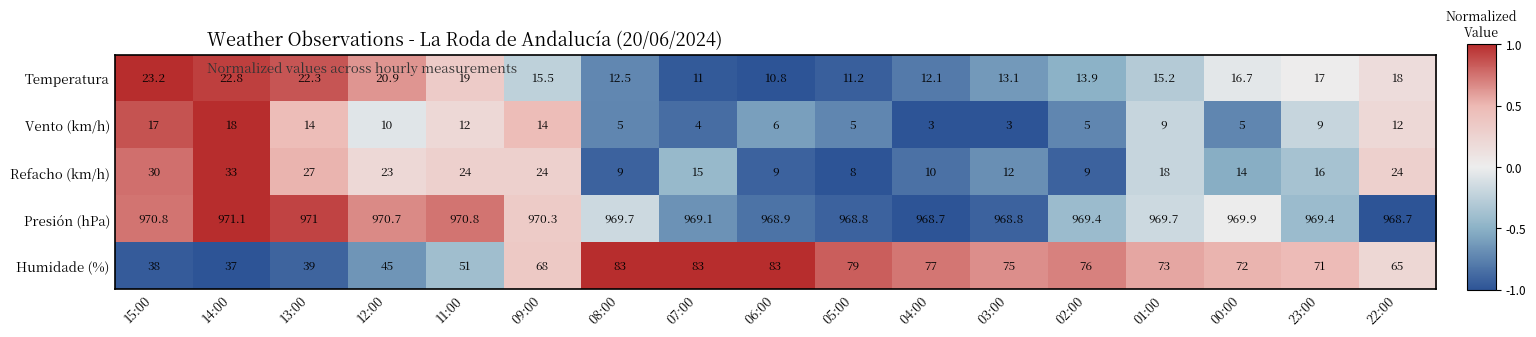

What is the difference between the second highest and second lowest values in the Humidade (%) series?

45.0